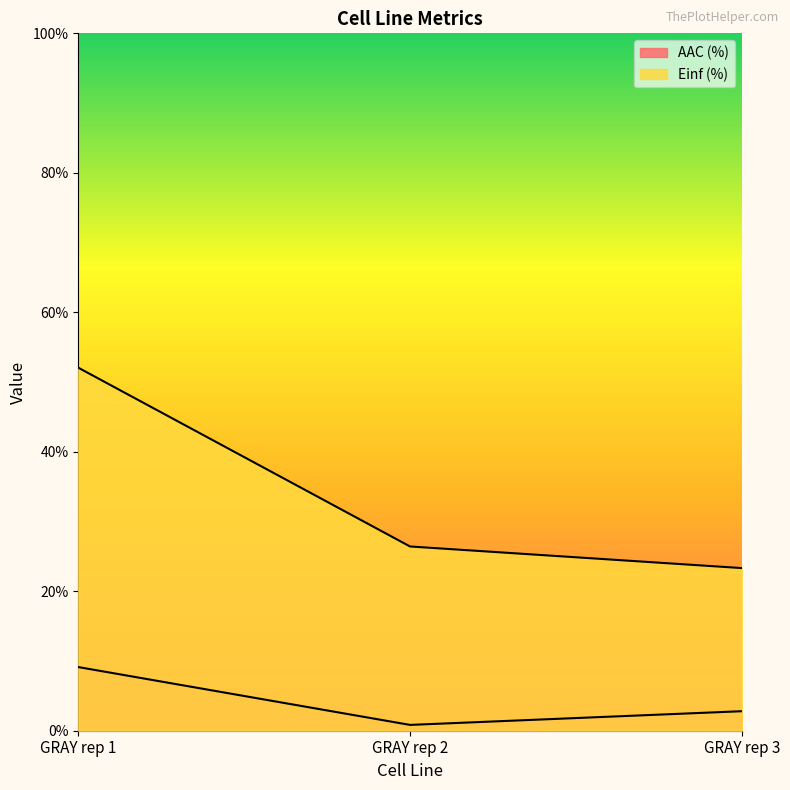

True or false: AAC (%) has a value of 0.3 at GRAY rep 2.

False